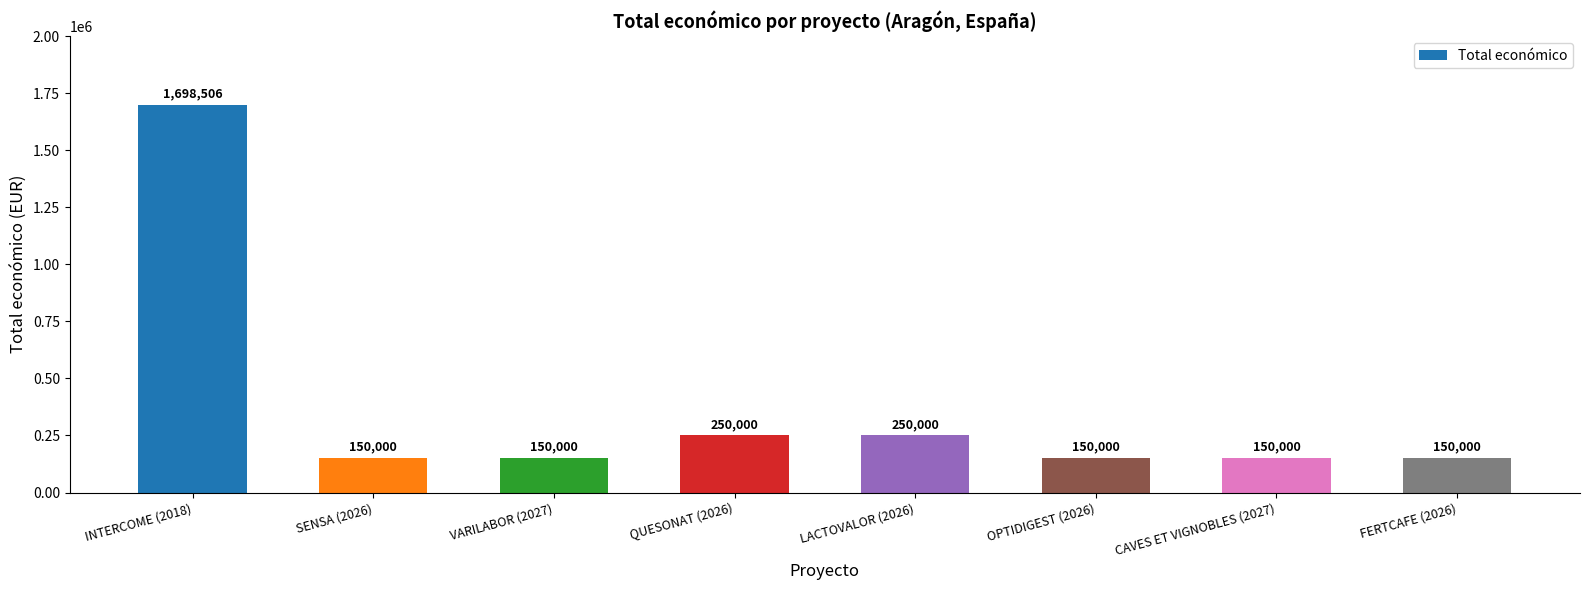

What is the difference between the values at OPTIDIGEST (2026) and QUESONAT (2026)?

100000